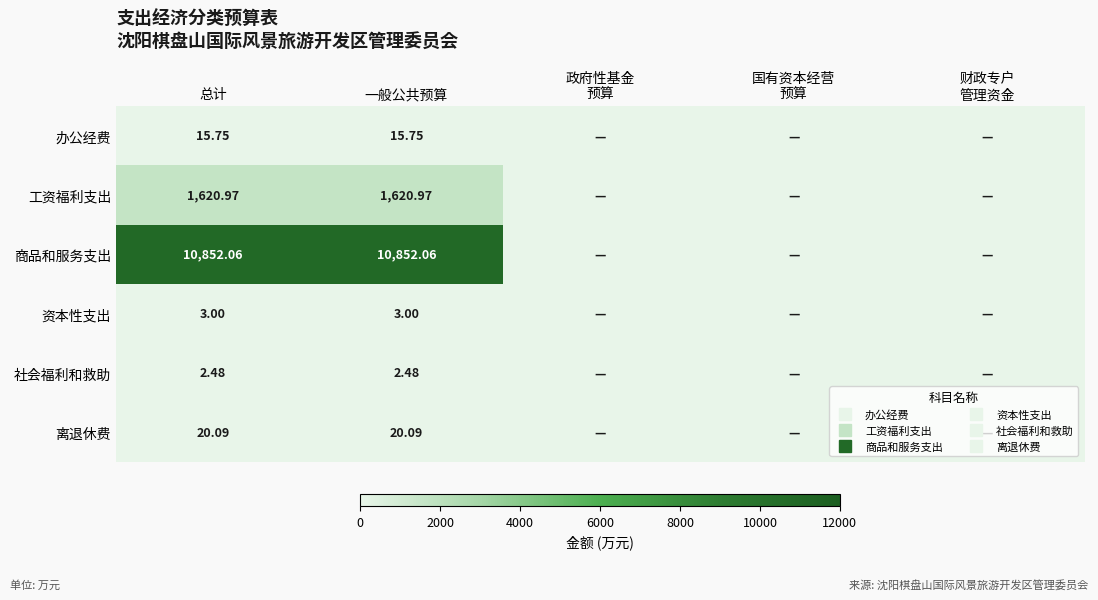

At 总计, list the series in order from smallest to largest.

社会福利和救助, 资本性支出, 办公经费, 离退休费, 工资福利支出, 商品和服务支出